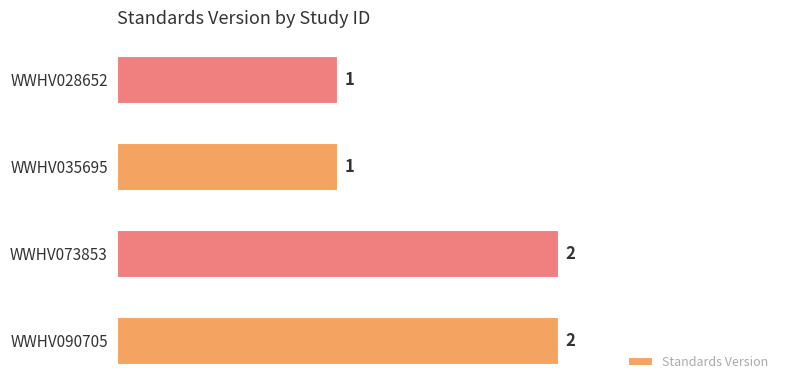

Between WWHV035695 and WWHV073853, which is larger?

WWHV073853